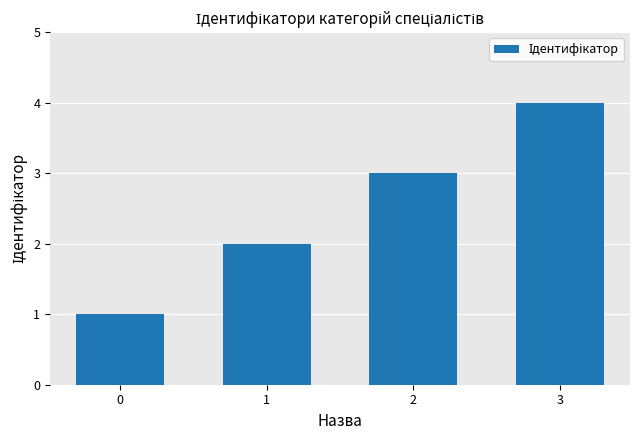

Reading left to right, what are all the values shown in this chart?

1	2	3	4